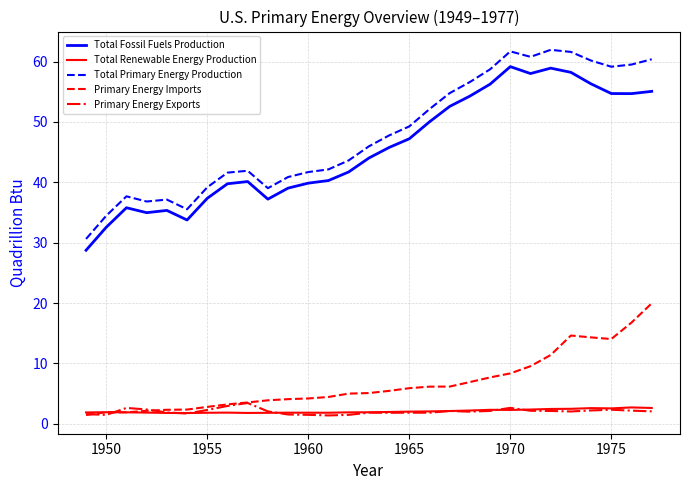

What is the lowest value of the Primary Energy Imports series?

1.4